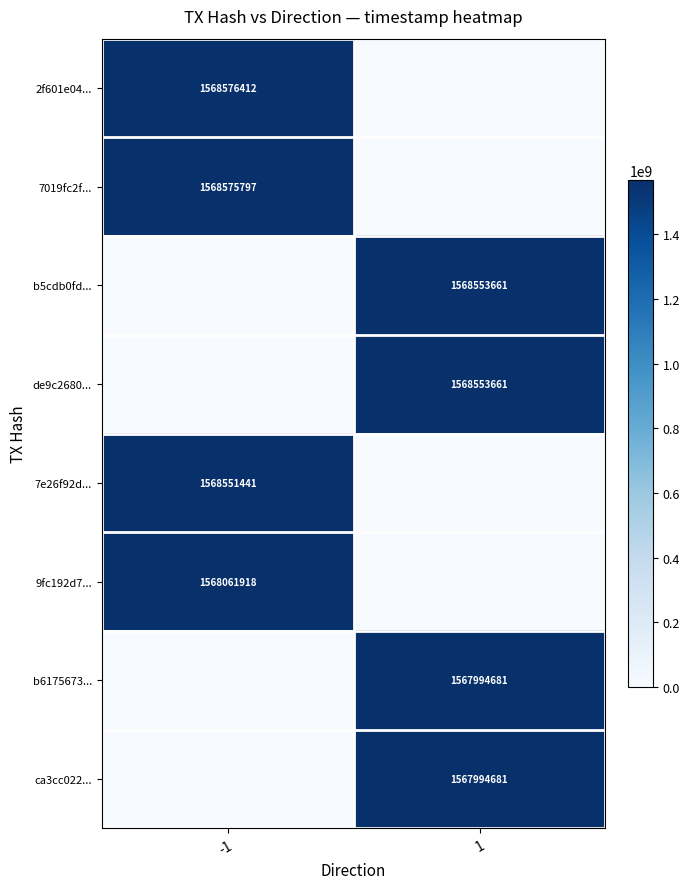

How many series are shown in this chart?

8